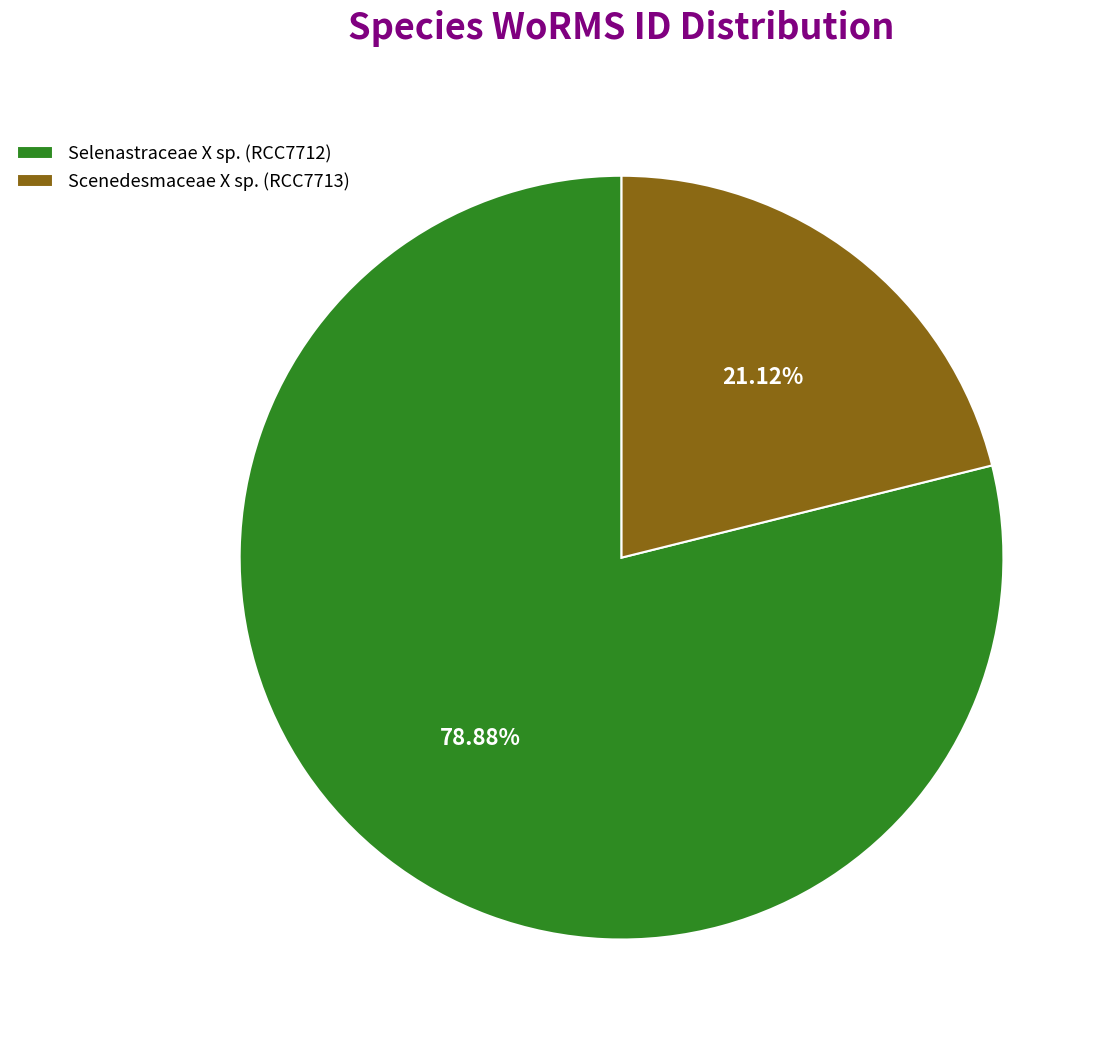

Which has a higher value, Scenedesmaceae X sp. (RCC7713) or Selenastraceae X sp. (RCC7712)?

Selenastraceae X sp. (RCC7712)